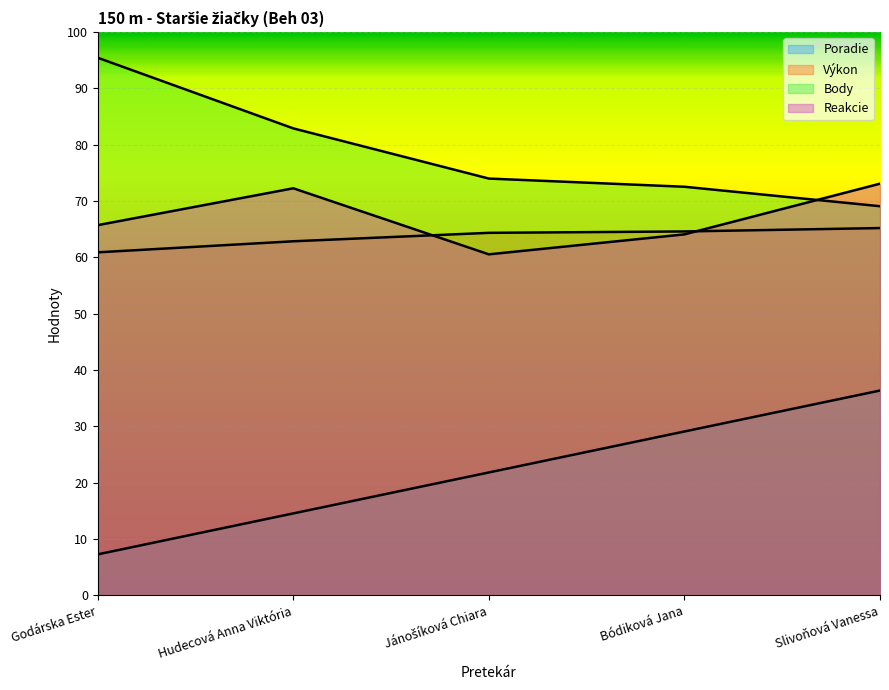

List the labels in order of Poradie value, smallest first.

Godárska Ester, Hudecová Anna Viktória, Jánošíková Chiara, Bódiková Jana, Slivoňová Vanessa